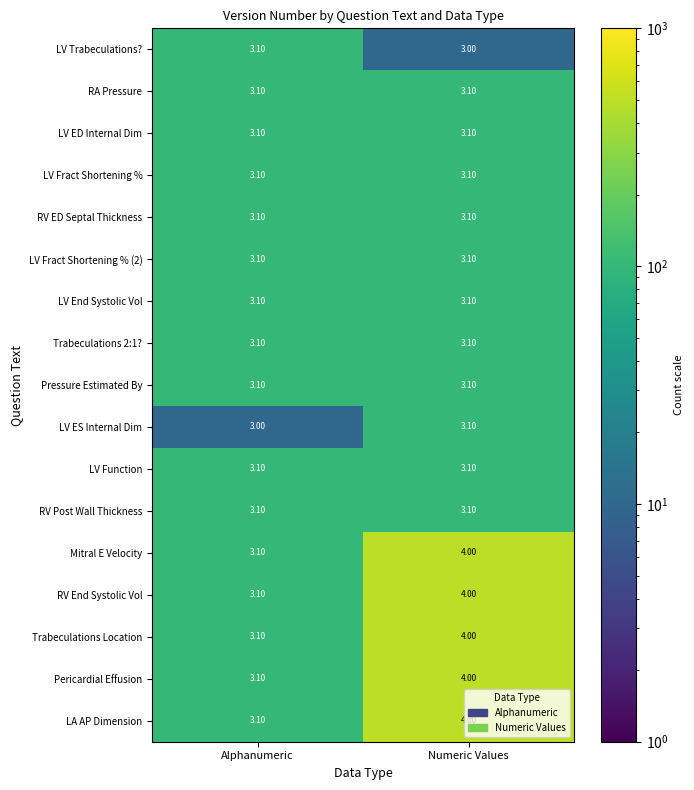

What is the average value of the RV Post Wall Thickness series?

3.1